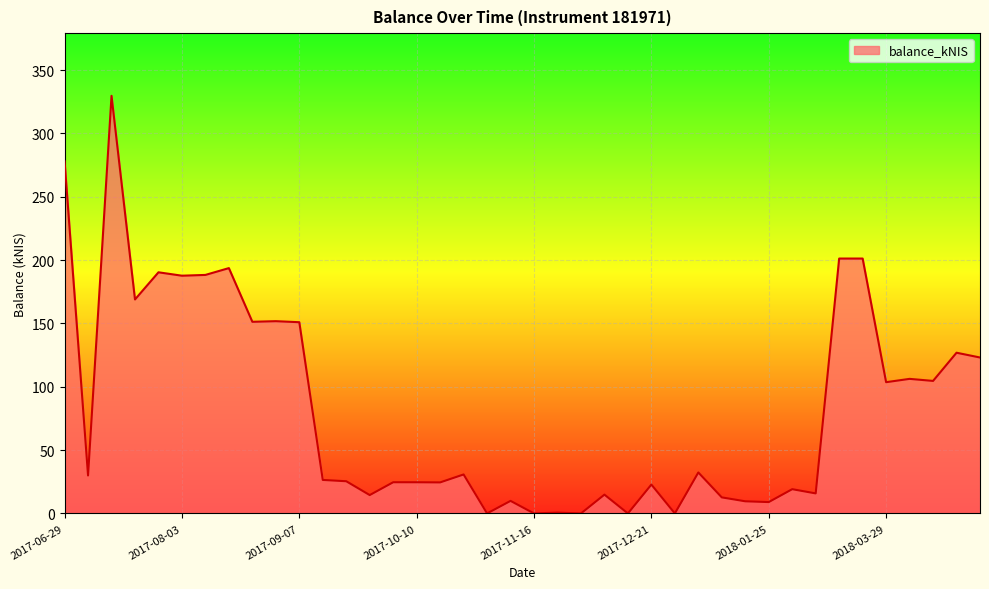

What is the maximum value shown in the chart?

329.7